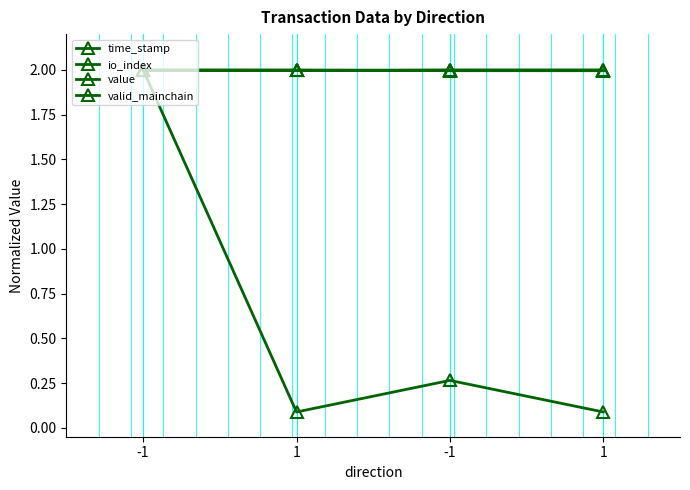

What is the label of the 4th point from the left?

1